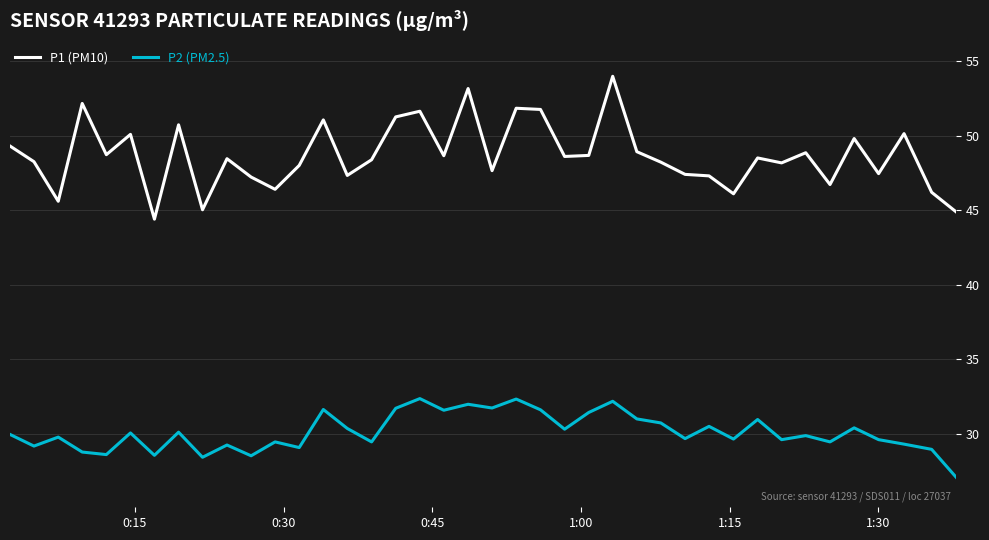

What is the maximum value shown in the chart?

54.0